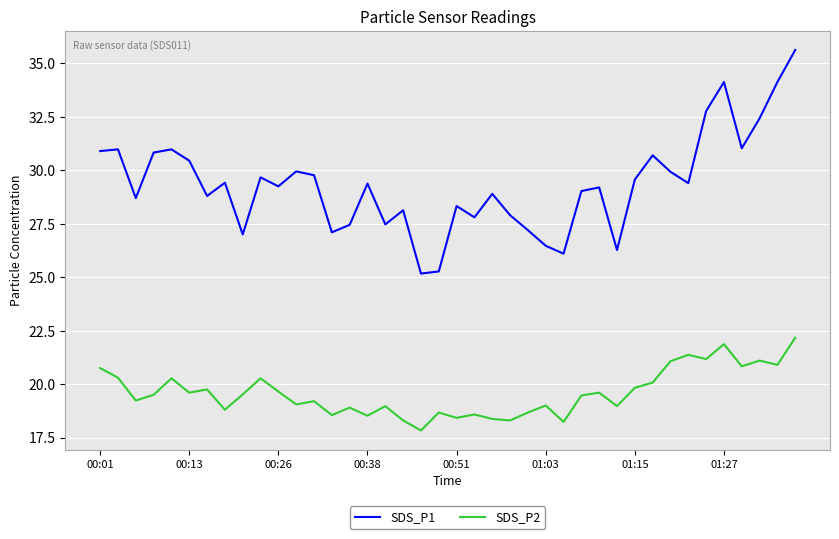

True or false: SDS_P2 and SDS_P1 intersect in this chart.

False